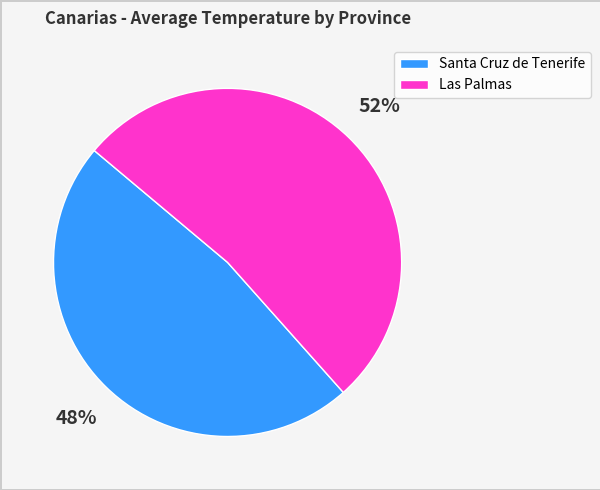

To the nearest percent, what percentage of the pie is Las Palmas?

52%